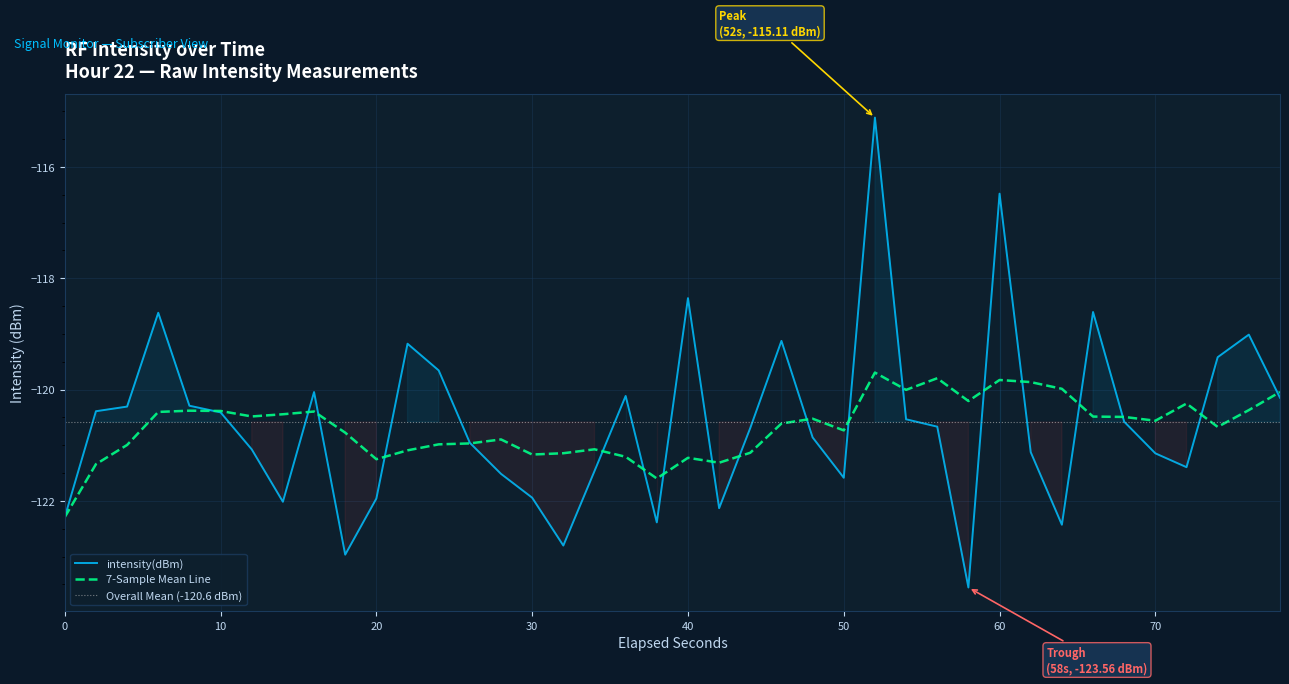

What is the maximum value for intensity(dBm)?

-115.1